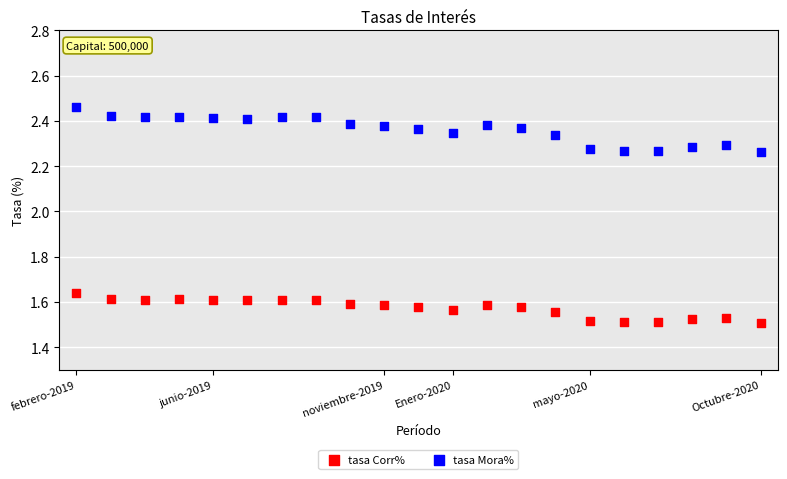

Which series has the widest spread of Y values?

tasa Mora%